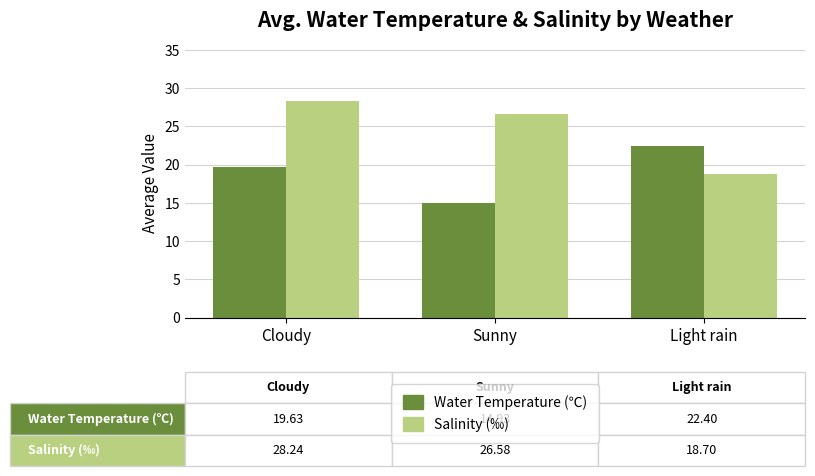

Which series has the largest total across all categories?

Salinity (‰)